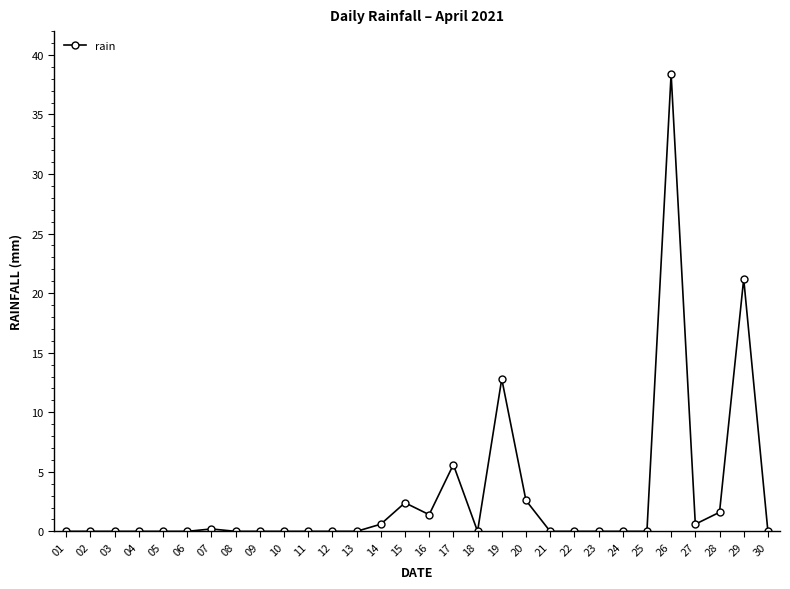

Reading left to right, extract all data points from this chart.

01=0.0	02=0.0	03=0.0	04=0.0	05=0.0	06=0.0	07=0.2	08=0.0	09=0.0	10=0.0	11=0.0	12=0.0	13=0.0	14=0.6	15=2.4	16=1.4	17=5.6	18=0.0	19=12.8	20=2.6	21=0.0	22=0.0	23=0.0	24=0.0	25=0.0	26=38.4	27=0.6	28=1.6	29=21.2	30=0.0